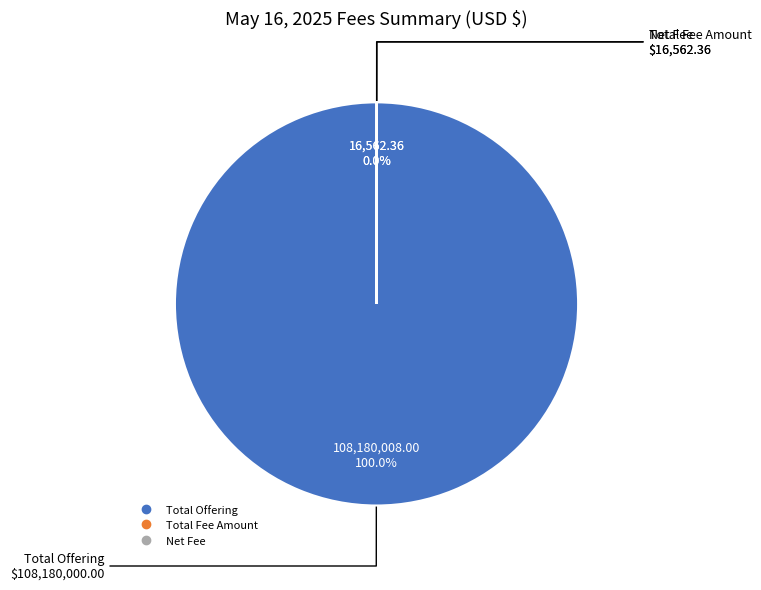

Is there any slice that represents more than half of the pie?

Yes